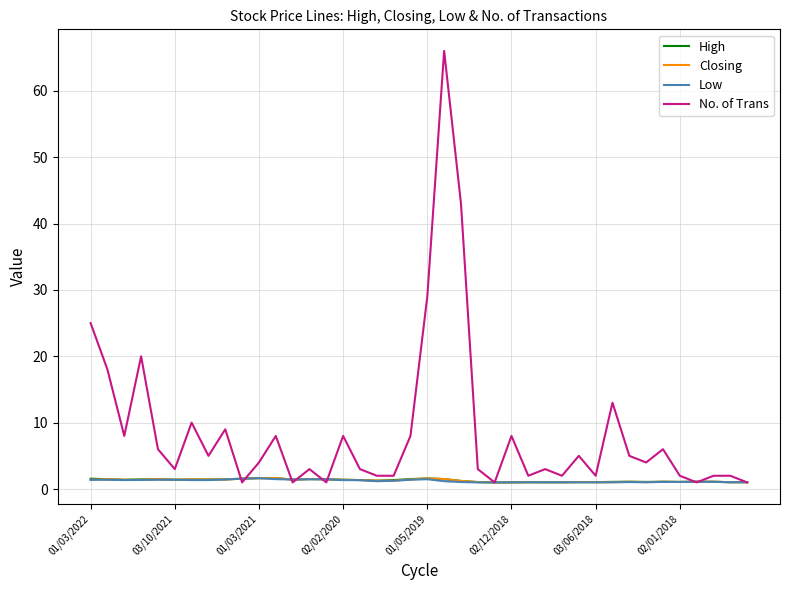

Which series has the widest spread of values?

No. of Trans